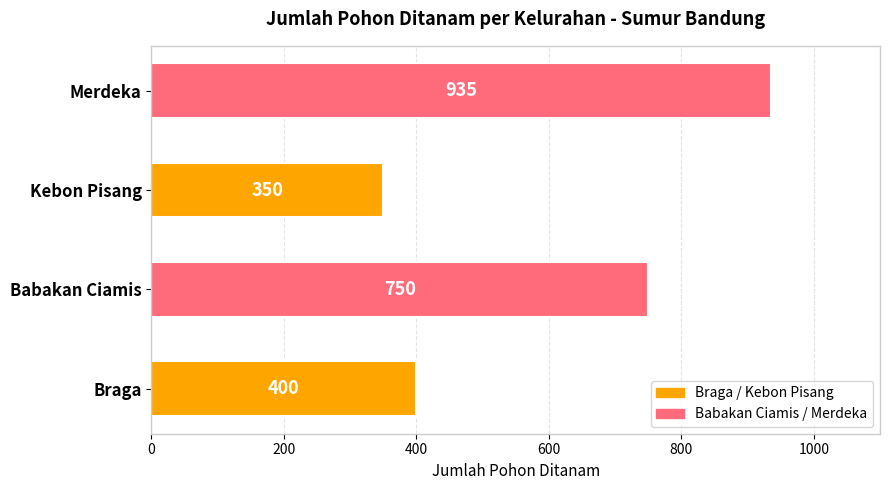

Approximately how many times larger is the value at Braga compared to Babakan Ciamis?

0.5